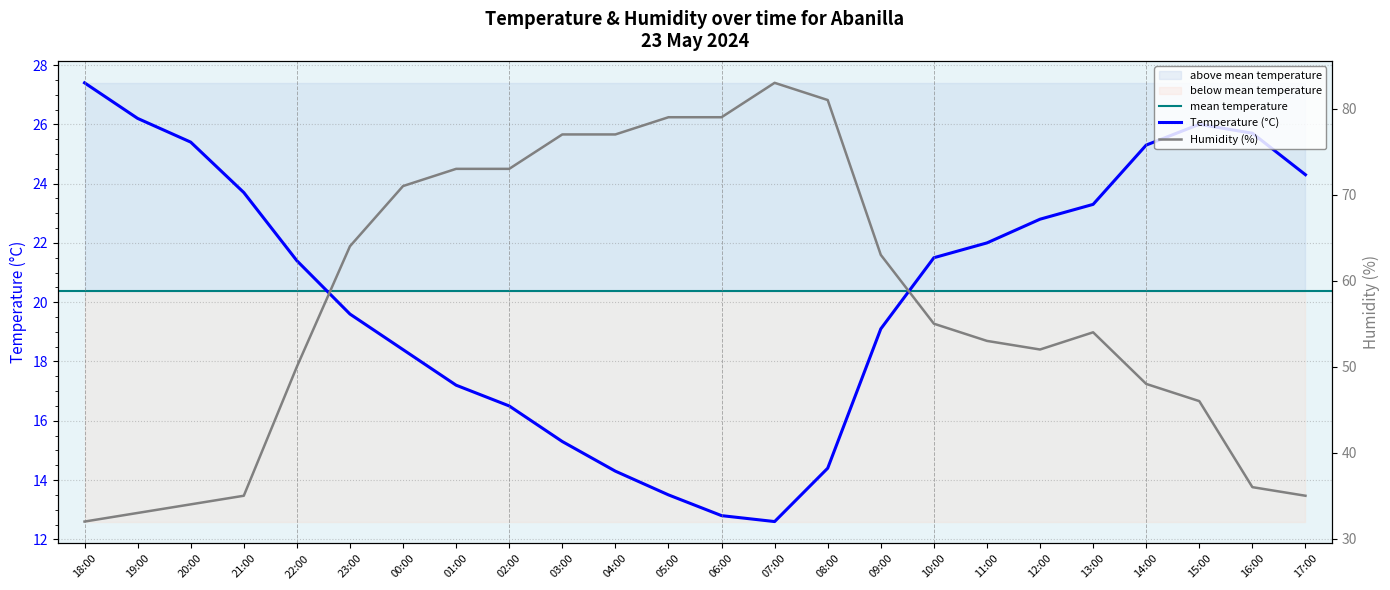

What is the value of the Temperature (°C) point at the 18th from the left?

22.0